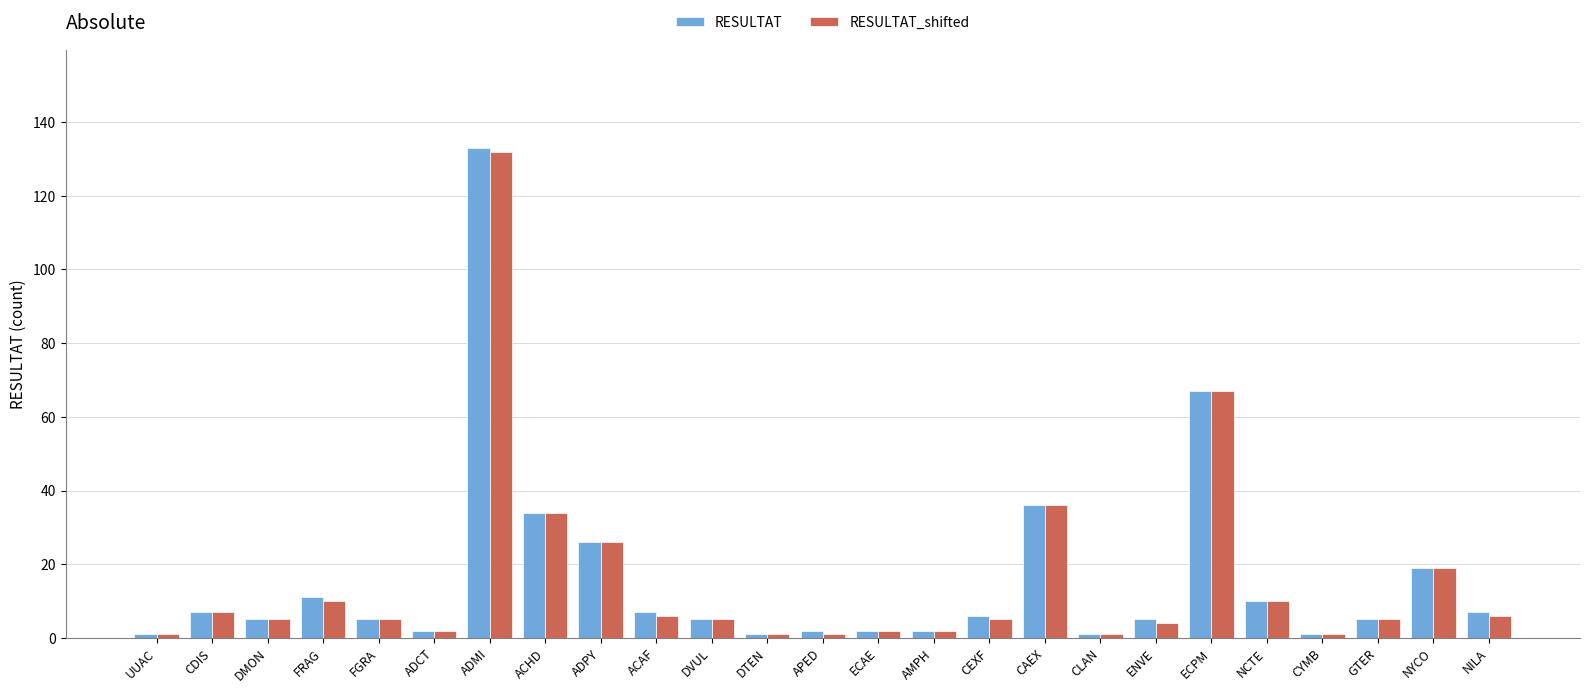

Reading left to right, extract all data points from this chart.

RESULTAT: 1	7	5	11	5	2	133	34	26	7	5	1	2	2	2	6	36	1	5	67	10	1	5	19	7
RESULTAT_shifted: 1	7	5	10	5	2	132	34	26	6	5	1	1	2	2	5	36	1	4	67	10	1	5	19	6